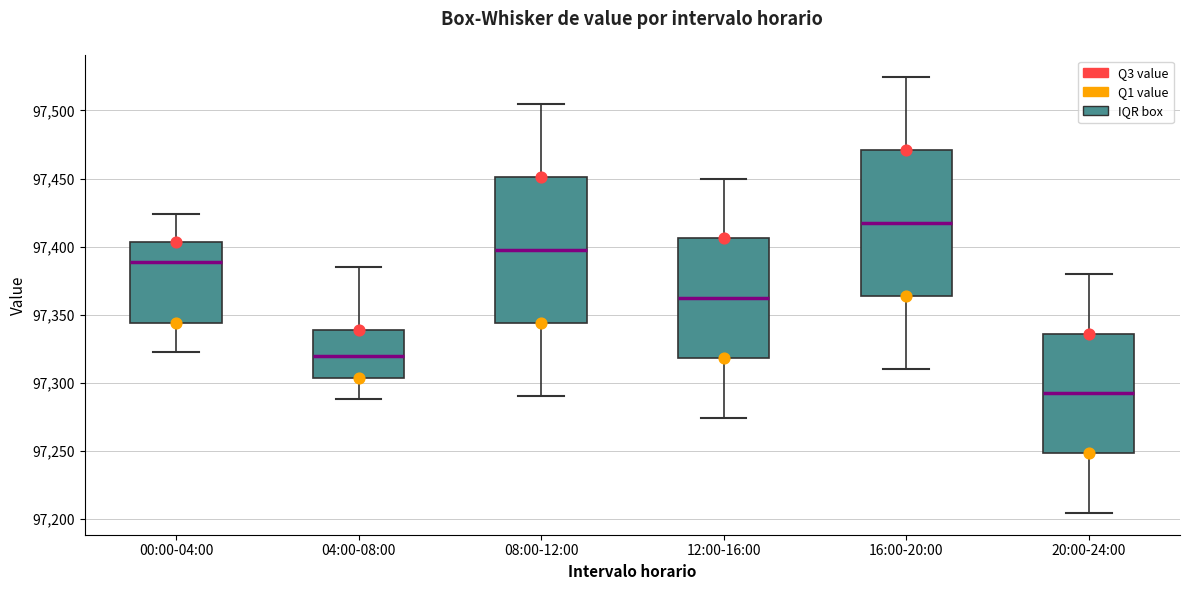

Where is the upper edge of the box for 12:00-16:00 on the y-axis? The values are not printed on the chart, so give them approximately, as read against the axis.

97405